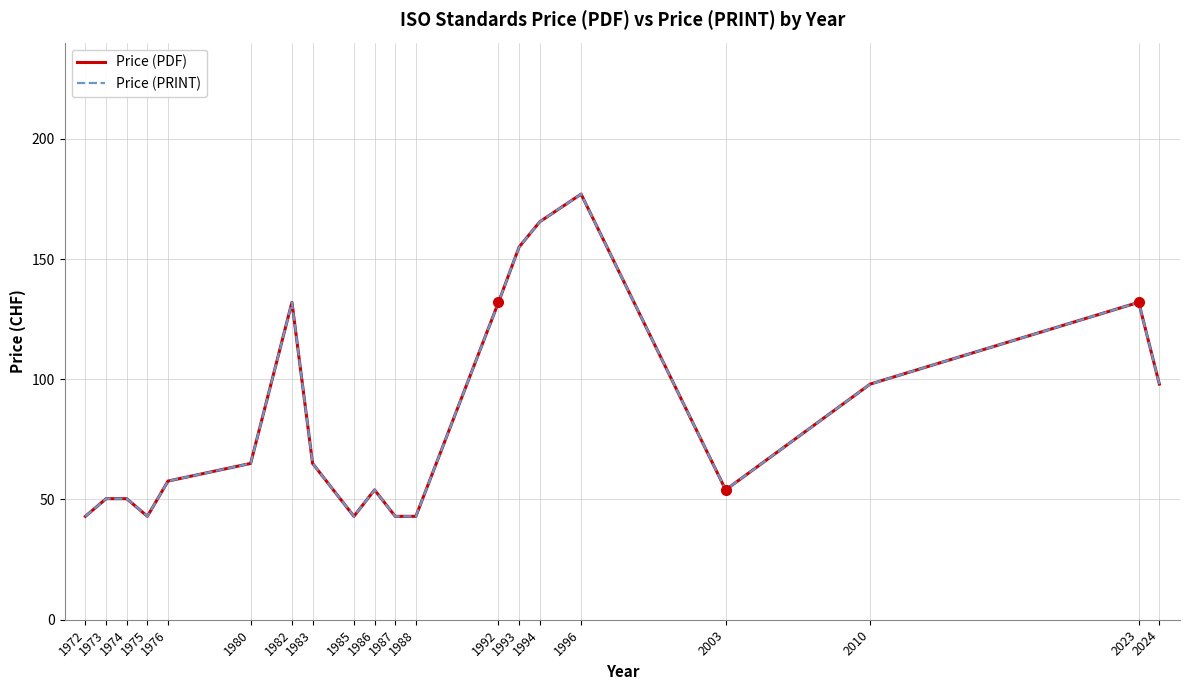

At 2023, list the series in order from largest to smallest.

Price (PDF), Price (PRINT)